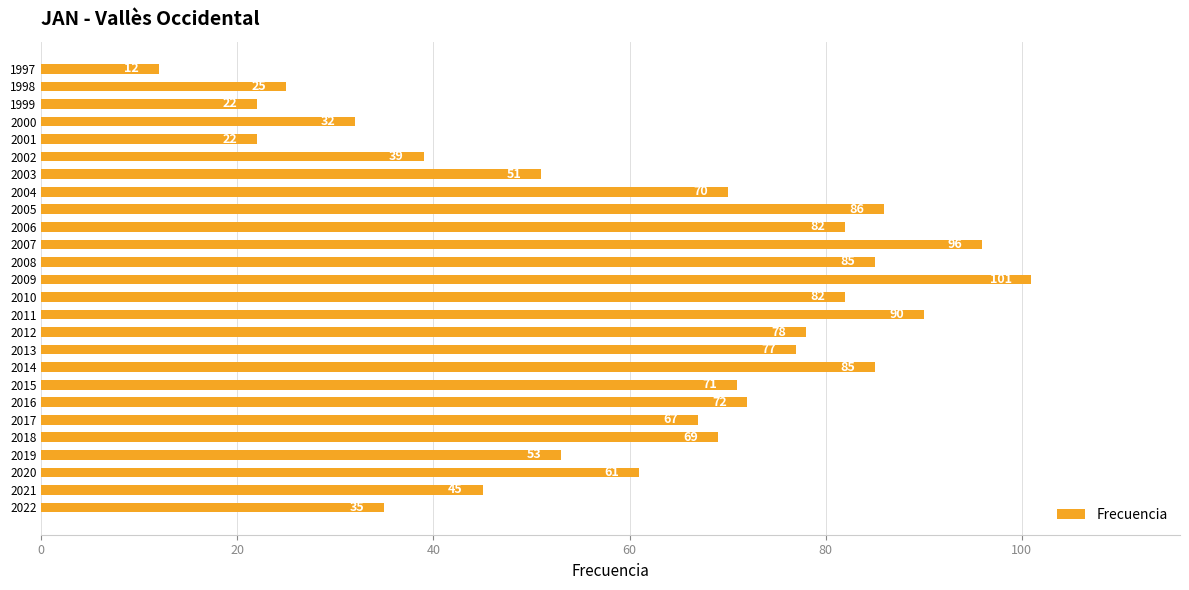

Reading top to bottom, extract all data points from this chart.

1997=12	1998=25	1999=22	2000=32	2001=22	2002=39	2003=51	2004=70	2005=86	2006=82	2007=96	2008=85	2009=101	2010=82	2011=90	2012=78	2013=77	2014=85	2015=71	2016=72	2017=67	2018=69	2019=53	2020=61	2021=45	2022=35